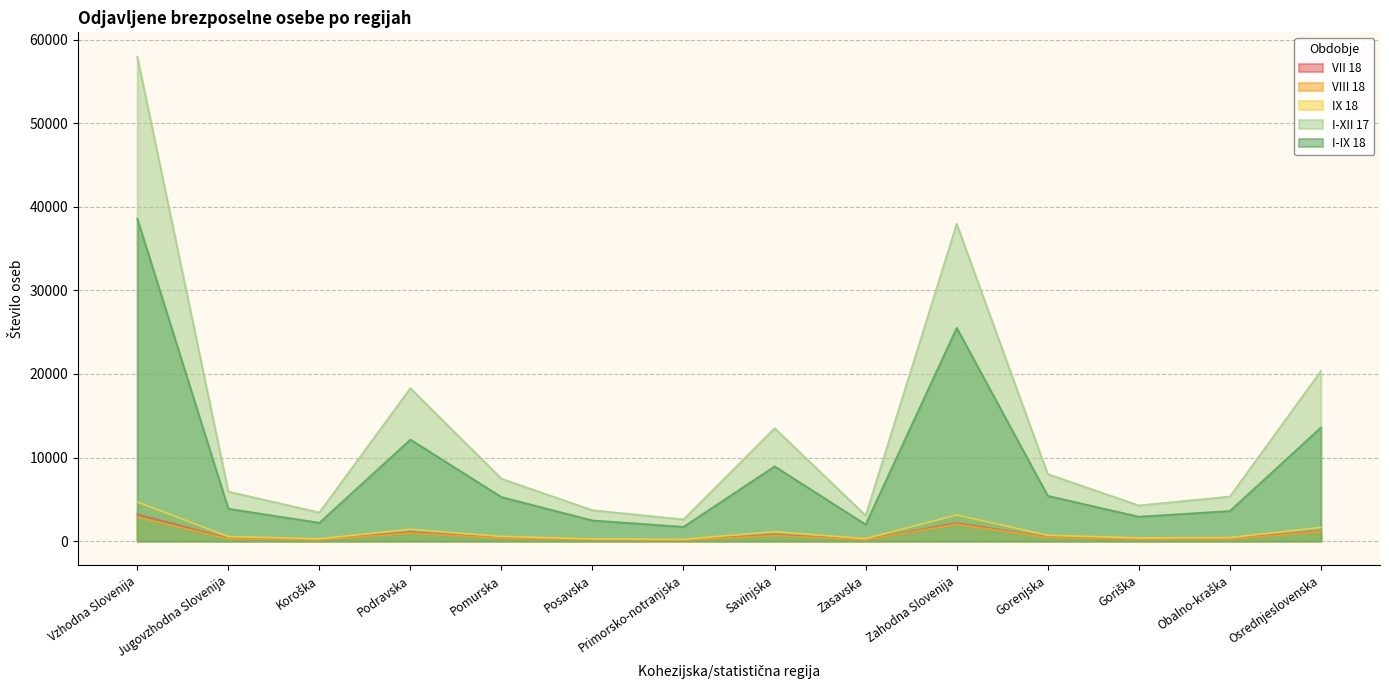

What position from the right is Osrednjeslovenska?

1